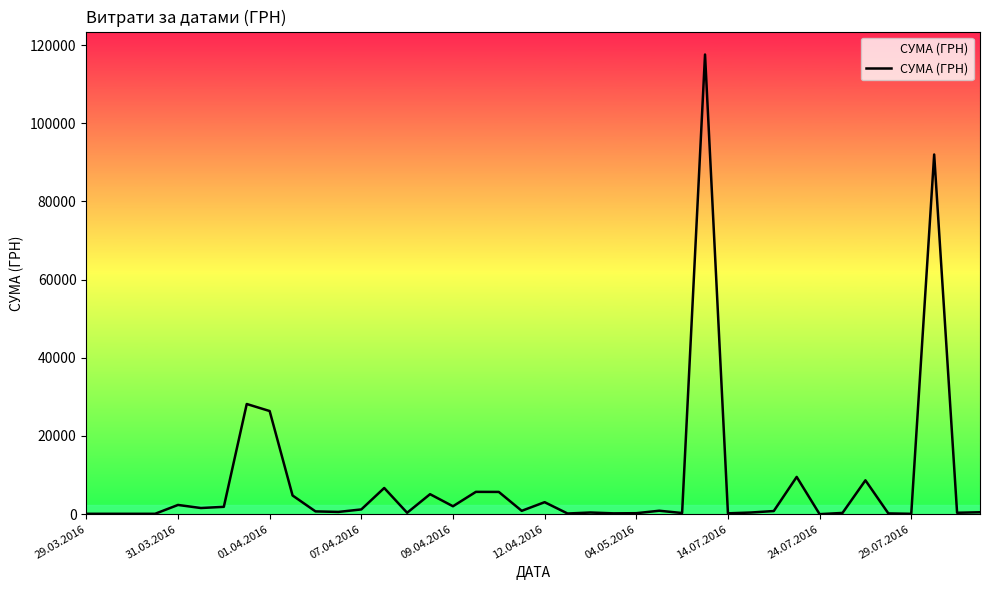

What is the difference between the maximum and minimum values?

117557.6